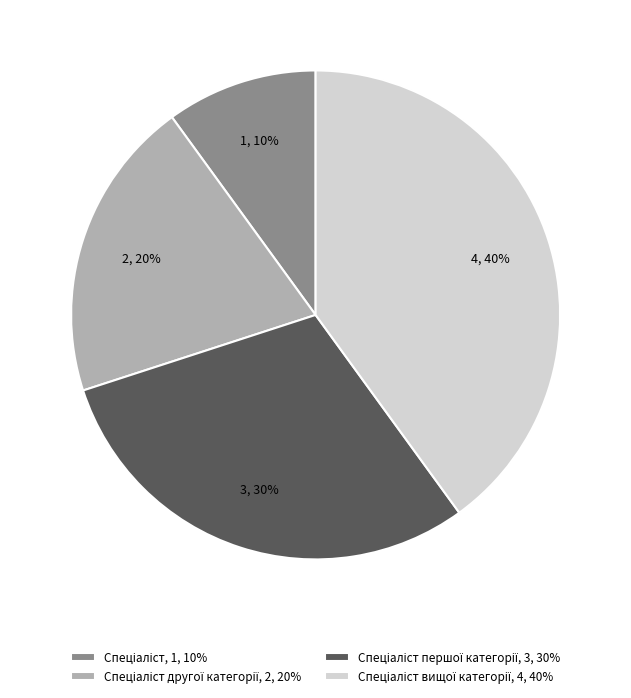

To the nearest percent, what is the average slice percentage?

25%